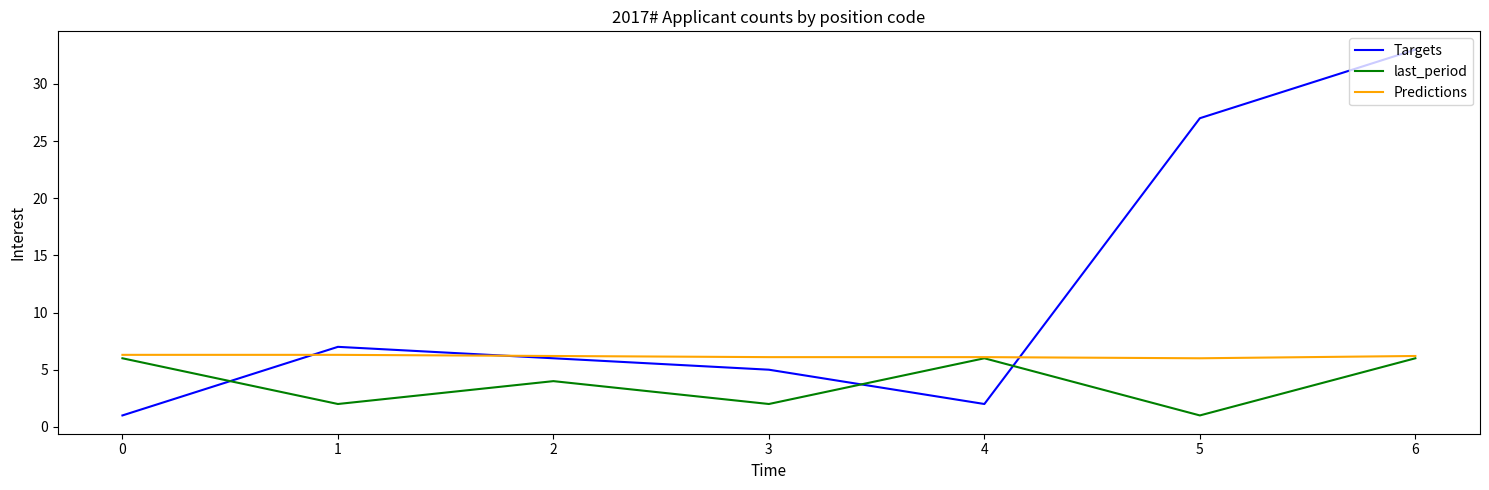

How many intersections are there between Targets and last_period?

3